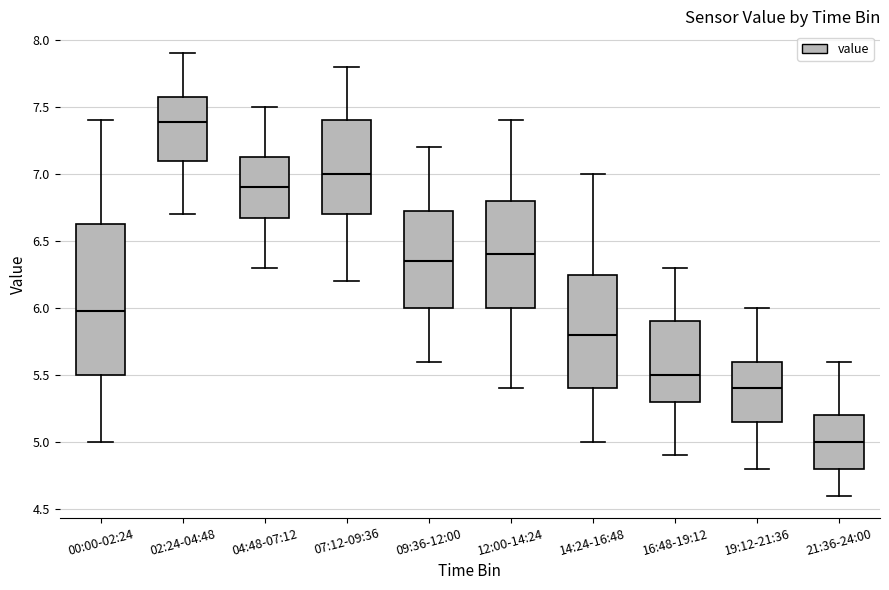

Where is the lower edge of the box for 12:00-14:24 on the y-axis? The values are not printed on the chart, so give them approximately, as read against the axis.

6.00